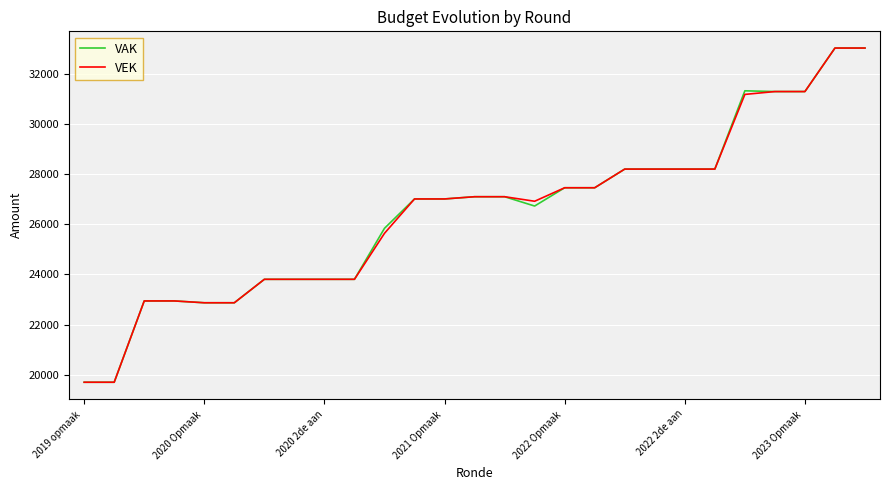

What is the minimum value for VEK?

19696